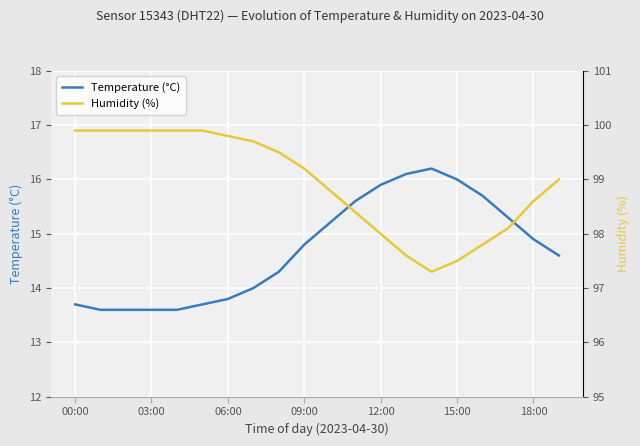

List the series in order of their overall mean, lowest first.

Temperature (°C), Humidity (%)